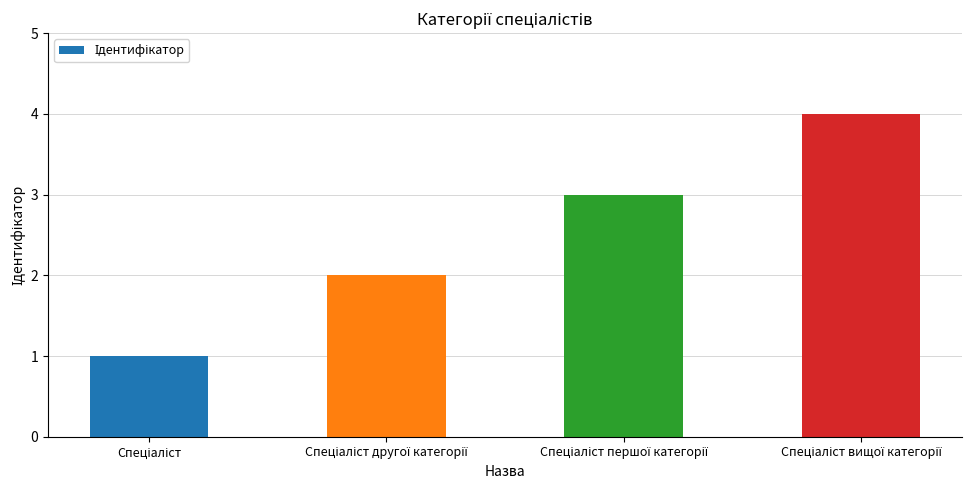

What is the minimum value shown in the chart?

1